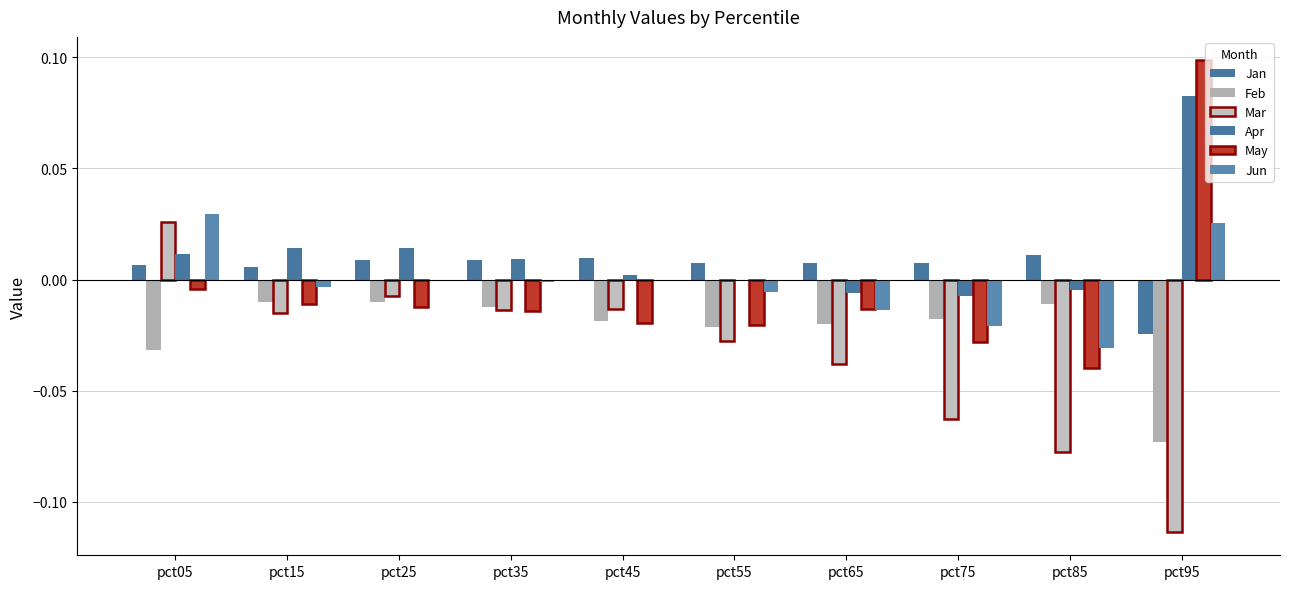

Between pct05 and pct55, which series saw the biggest shift?

Mar